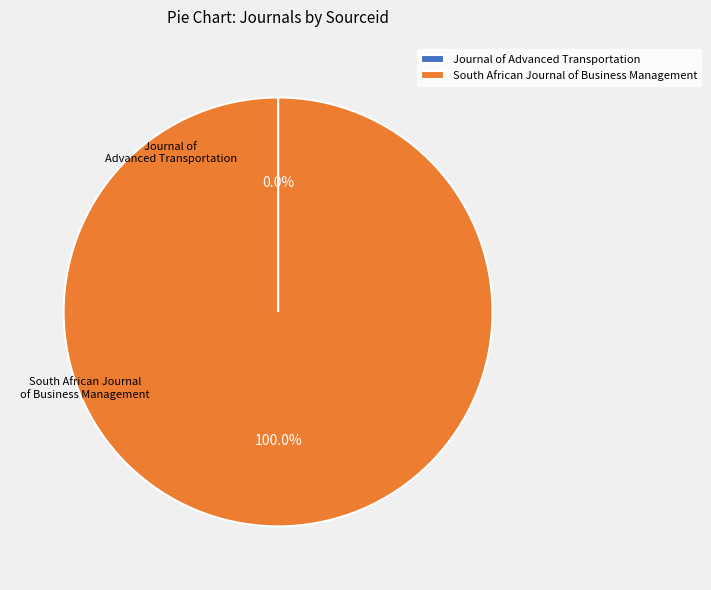

What is the largest slice in the pie chart?

South African Journal of Business Management